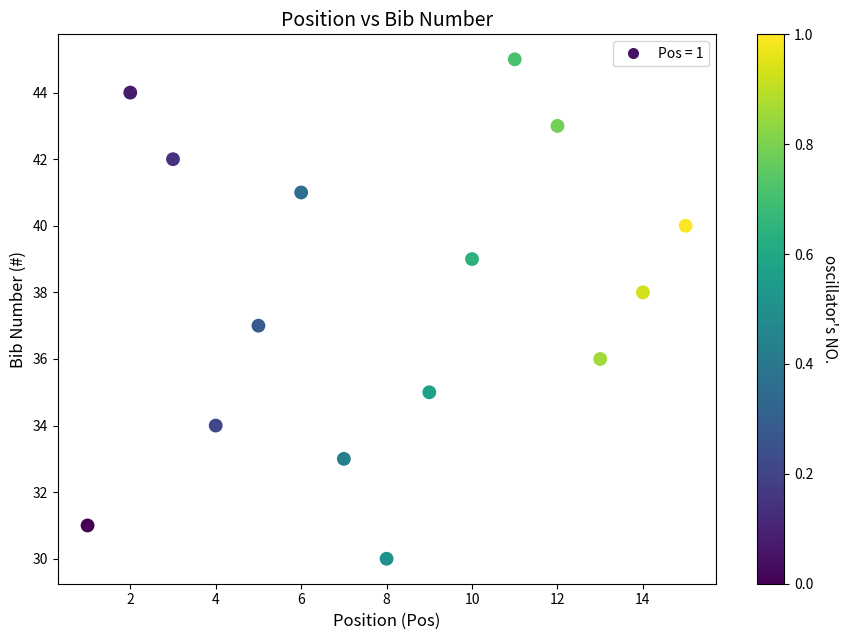

What is the range of X values (max minus min)?

14